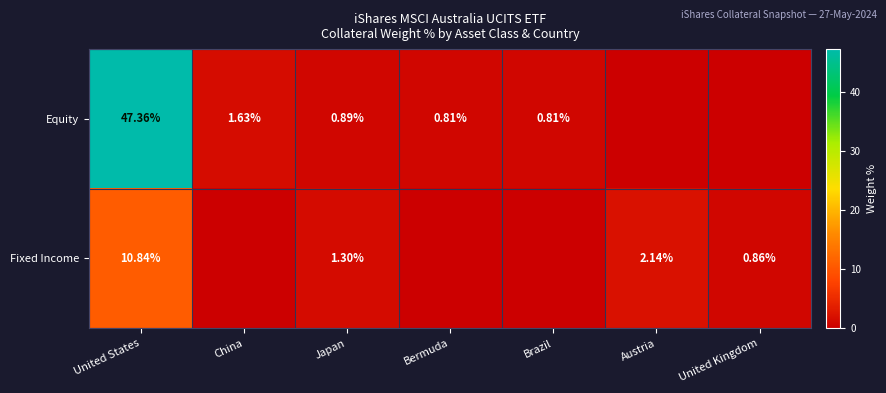

Count the number of data series in this chart.

2